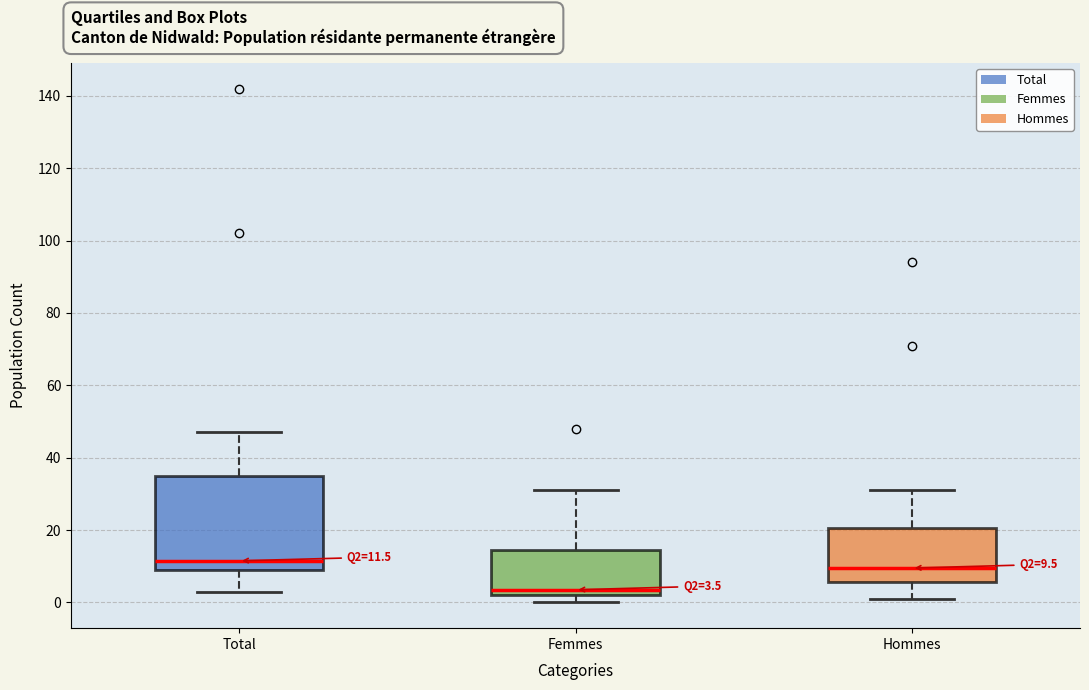

Comparing the boxes themselves (not the whiskers), which one is the tallest?

Total